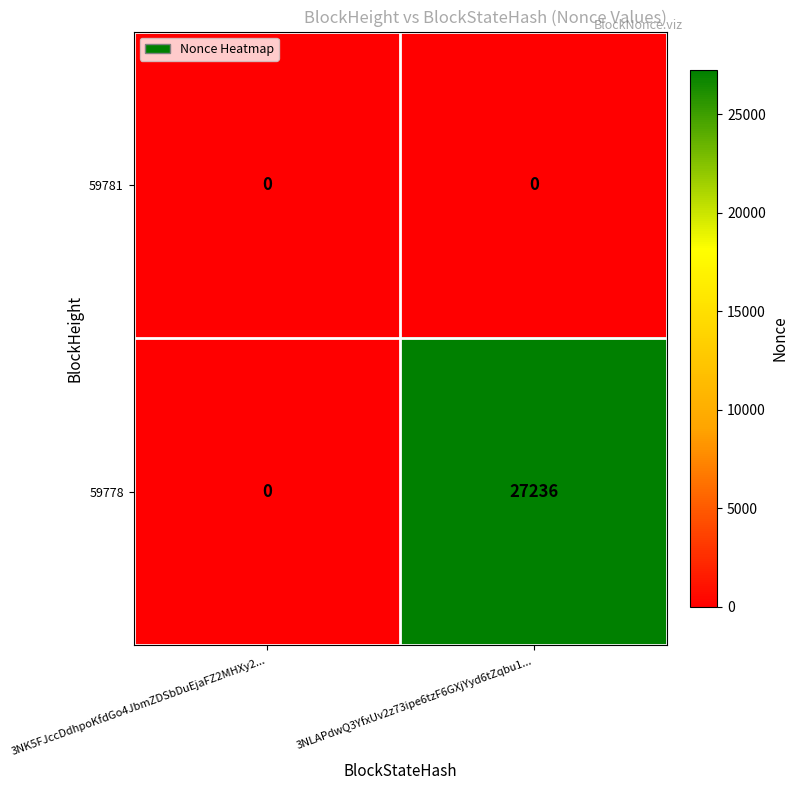

At how many categories does at least one series exceed 11070?

1